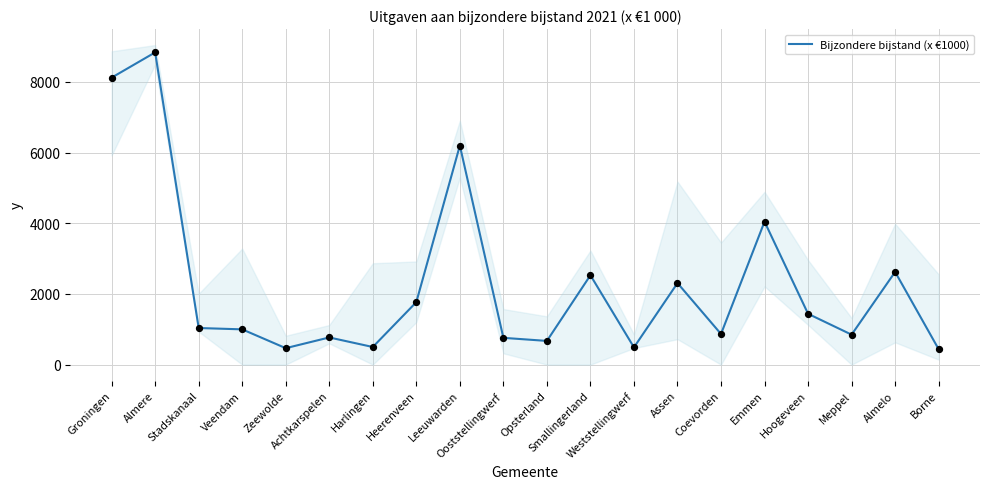

What is the change in value from Ooststellingwerf to Assen?

+1549